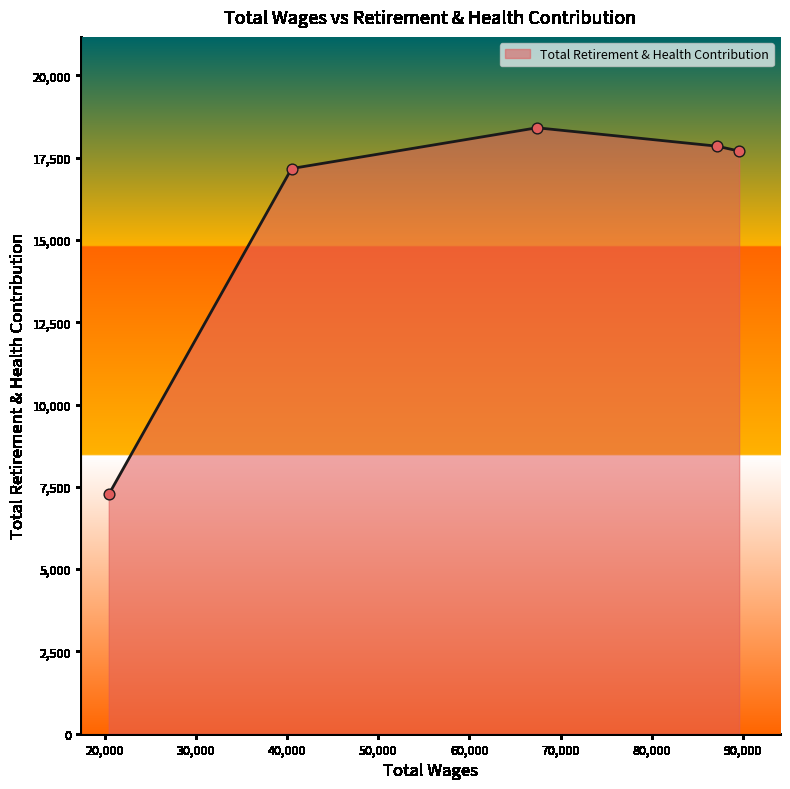

What is the smallest value displayed?

7268